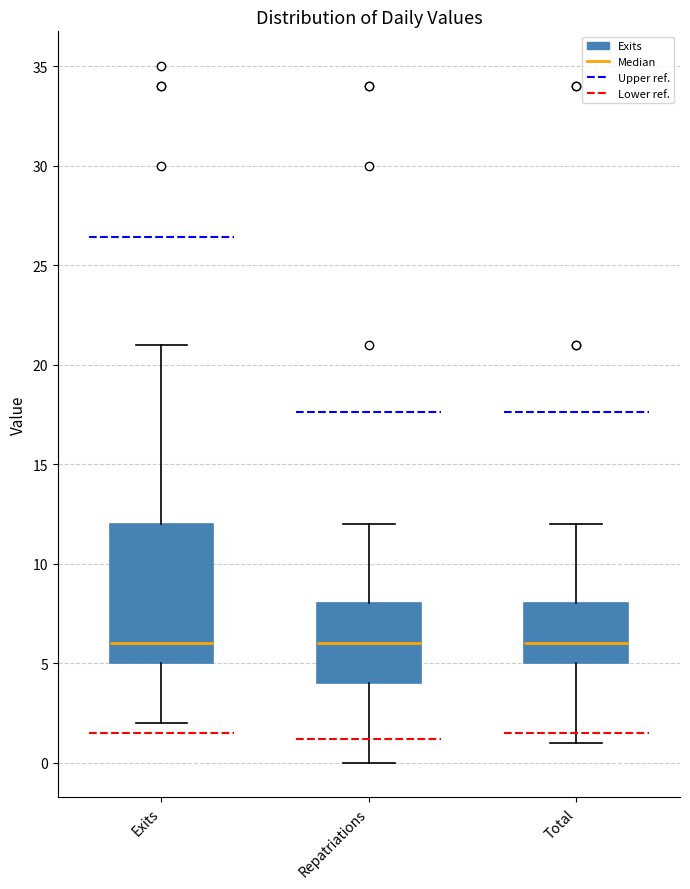

Where does the median line of the box for Exits sit on the y-axis? The values are not printed on the chart, so give them approximately, as read against the axis.

6